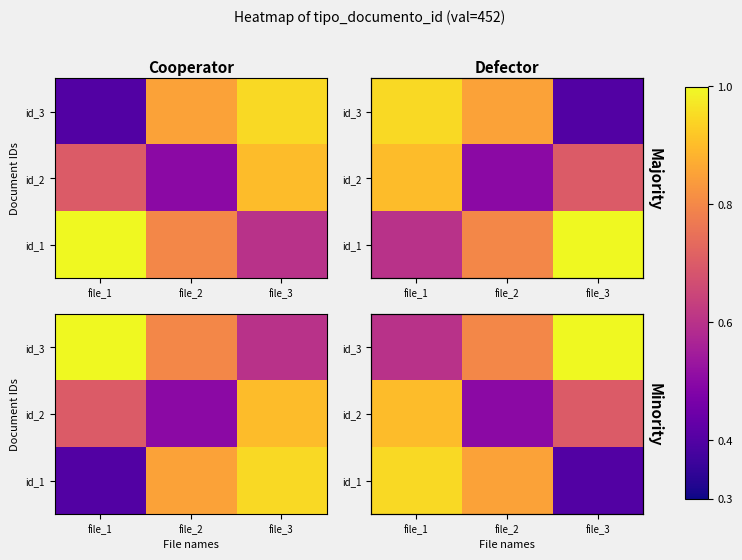

How many series are shown in this chart?

3